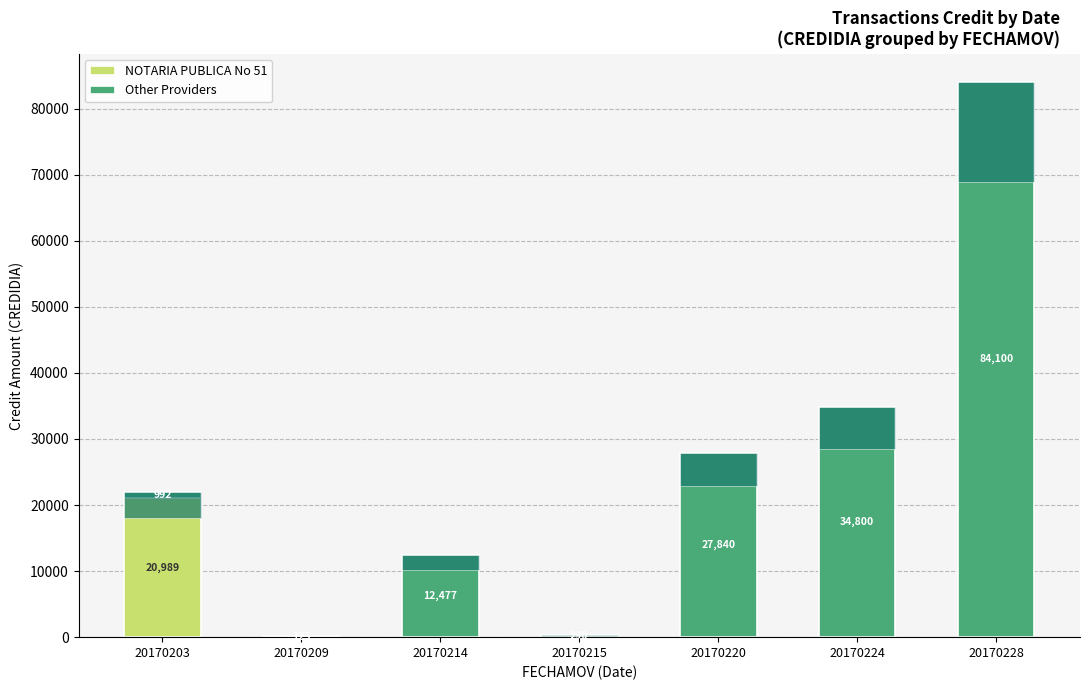

Is it true that Other Providers equals 290.0 at 20170215?

True